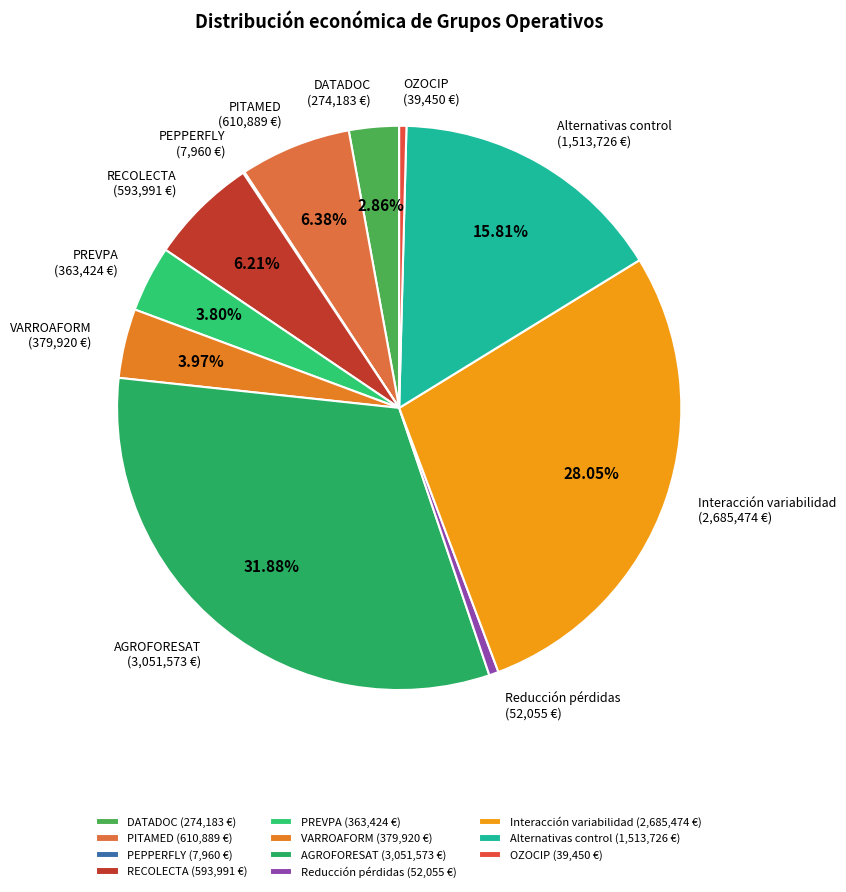

Which slice is the largest?

AGROFORESAT